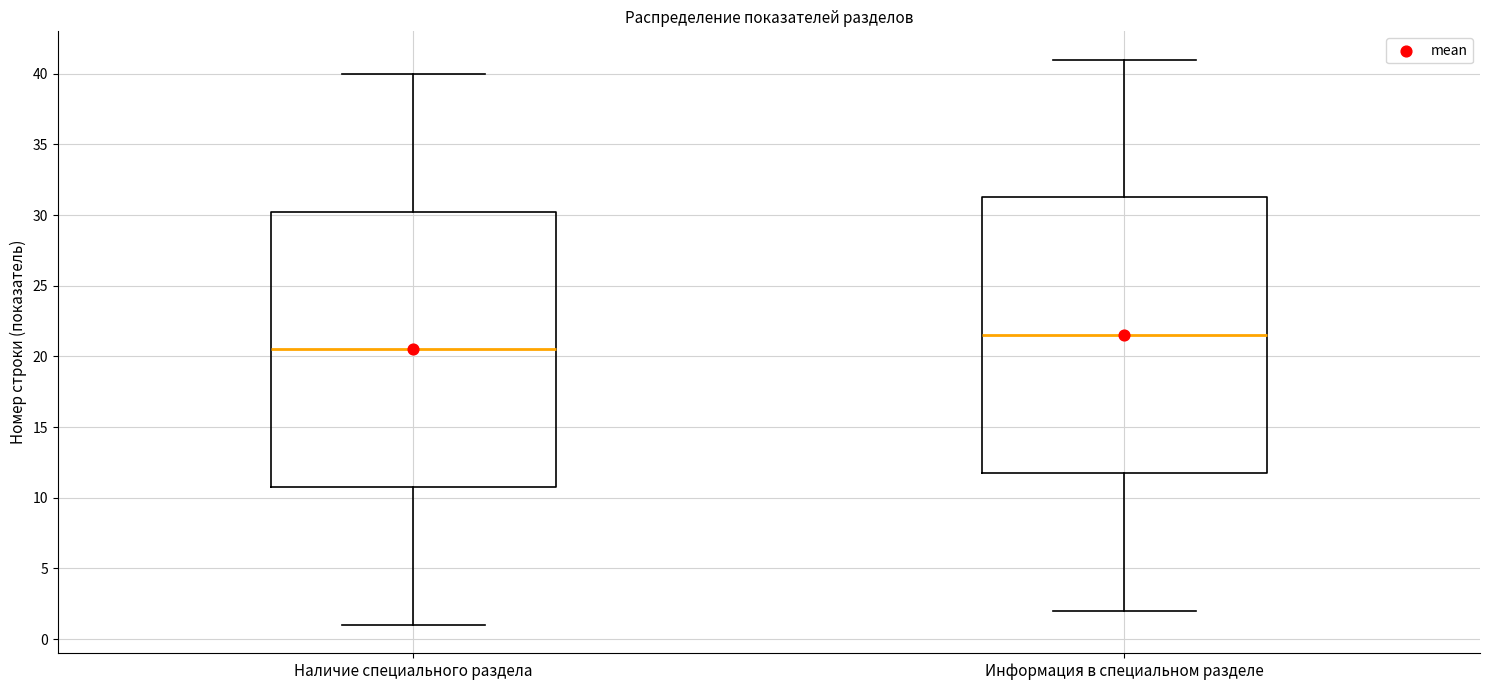

Reading left to right, read every box against the y-axis: the position of its median line, the range the box covers, and the ends of its whiskers. The values are not printed on the chart, so give them approximately, as read against the axis.

Наличие специального раздела: median 20.5, box 11.0 to 30.5, whiskers 1.0 to 40.0
Информация в специальном разделе: median 21.5, box 12.0 to 31.5, whiskers 2.0 to 41.0